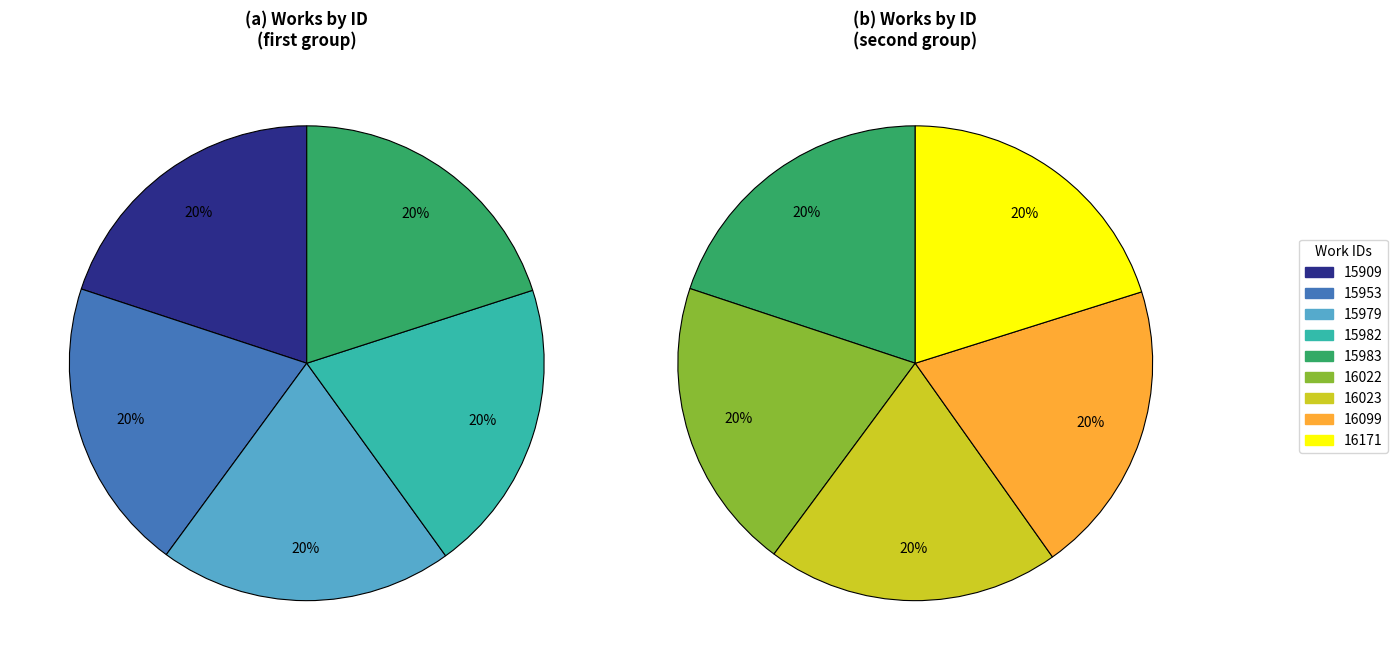

What is the largest slice in the pie chart?

16171